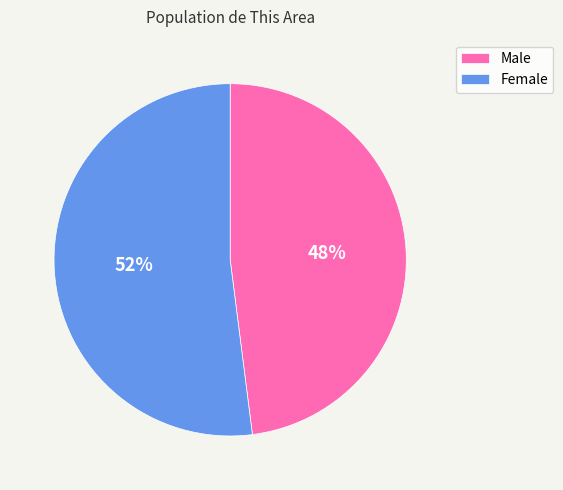

To the nearest percent, what is the combined percentage of Male and Female?

100%